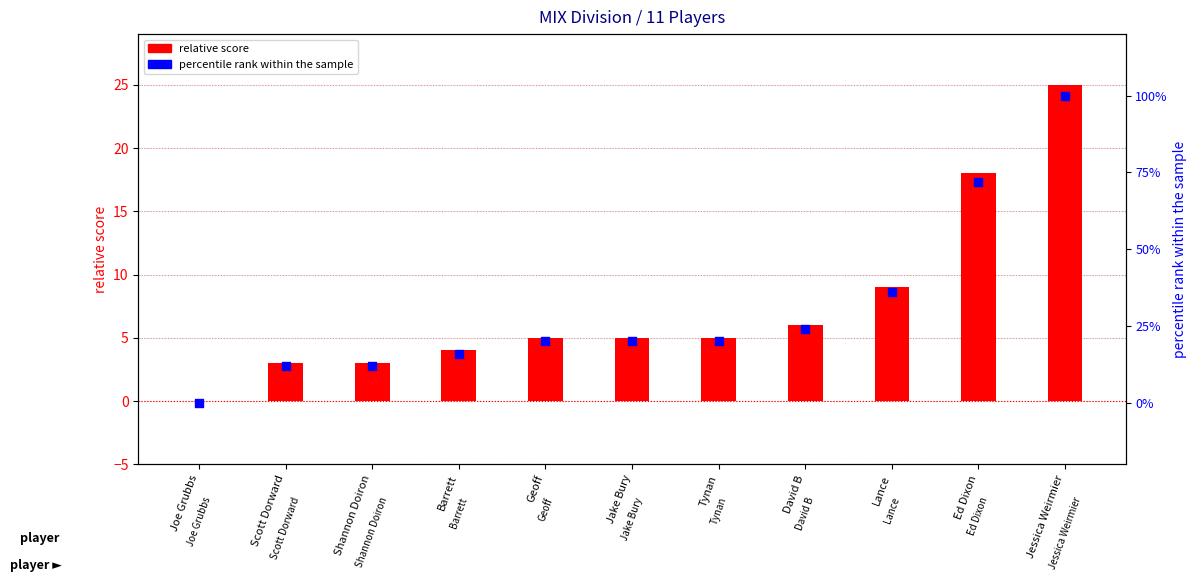

Which series has the largest total across all categories?

percentile rank